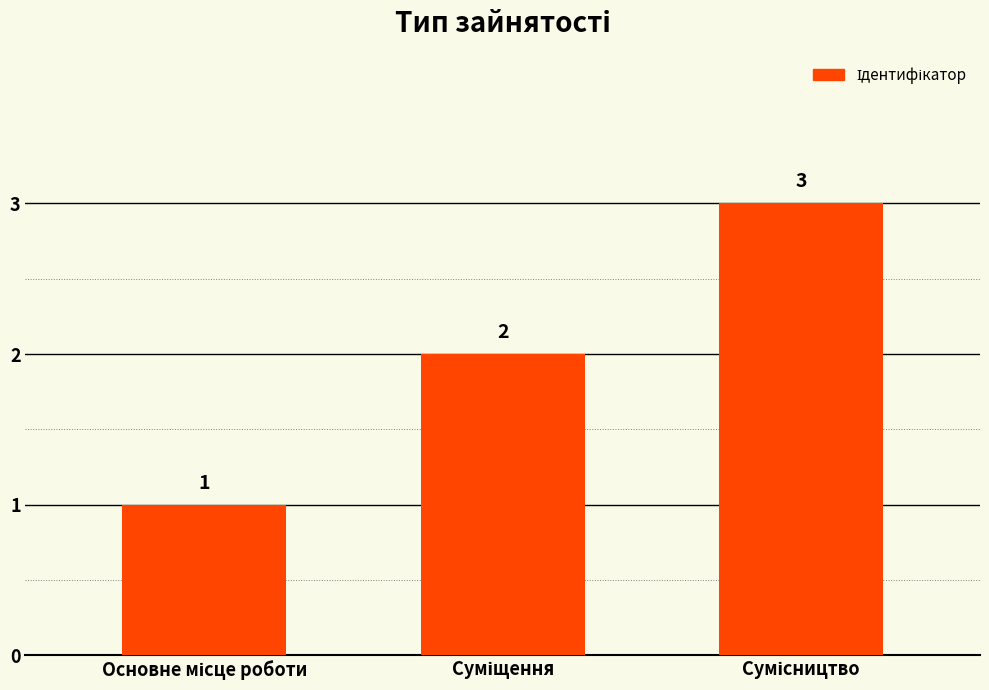

Reading right to left, what are all the values shown in this chart?

3	2	1